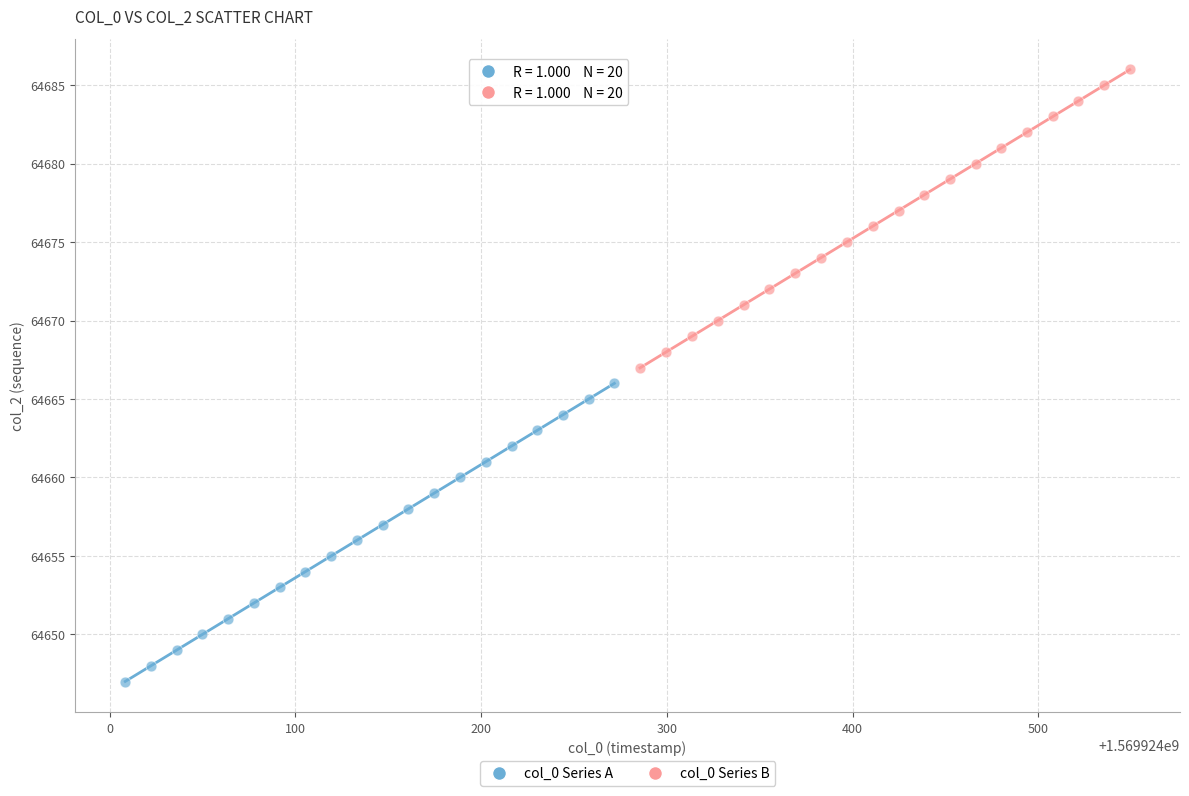

Which series contains the highest Y value?

col_0 Series B